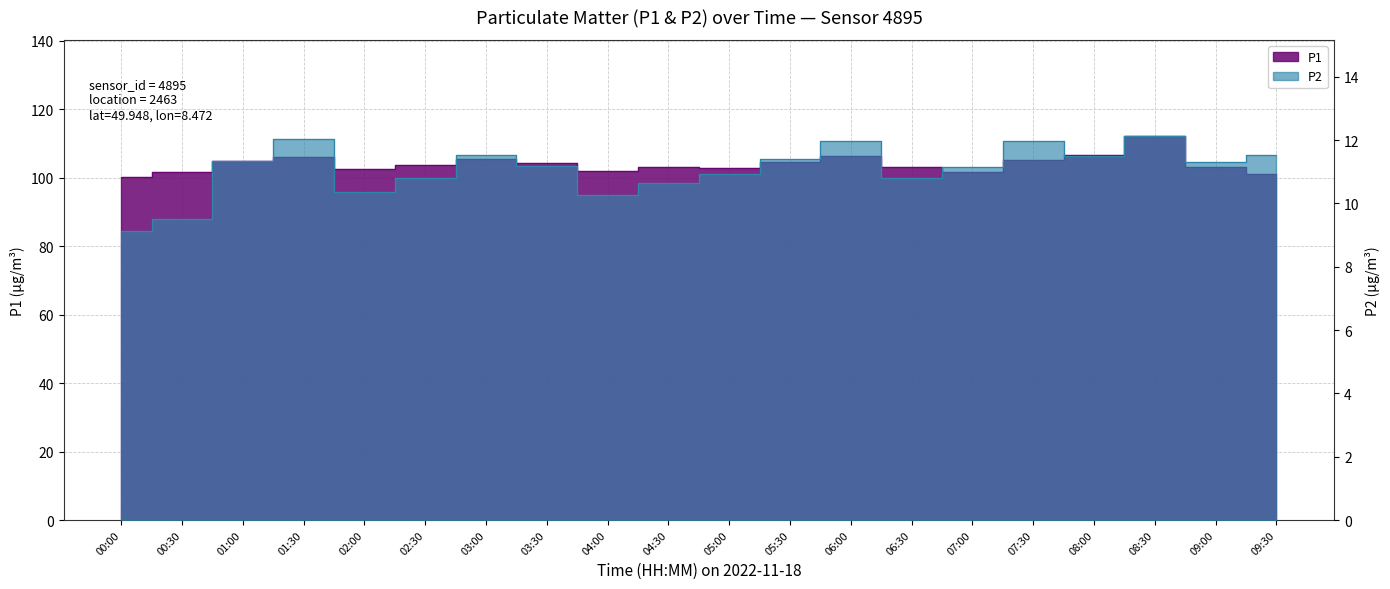

How many lines are shown in the chart?

2